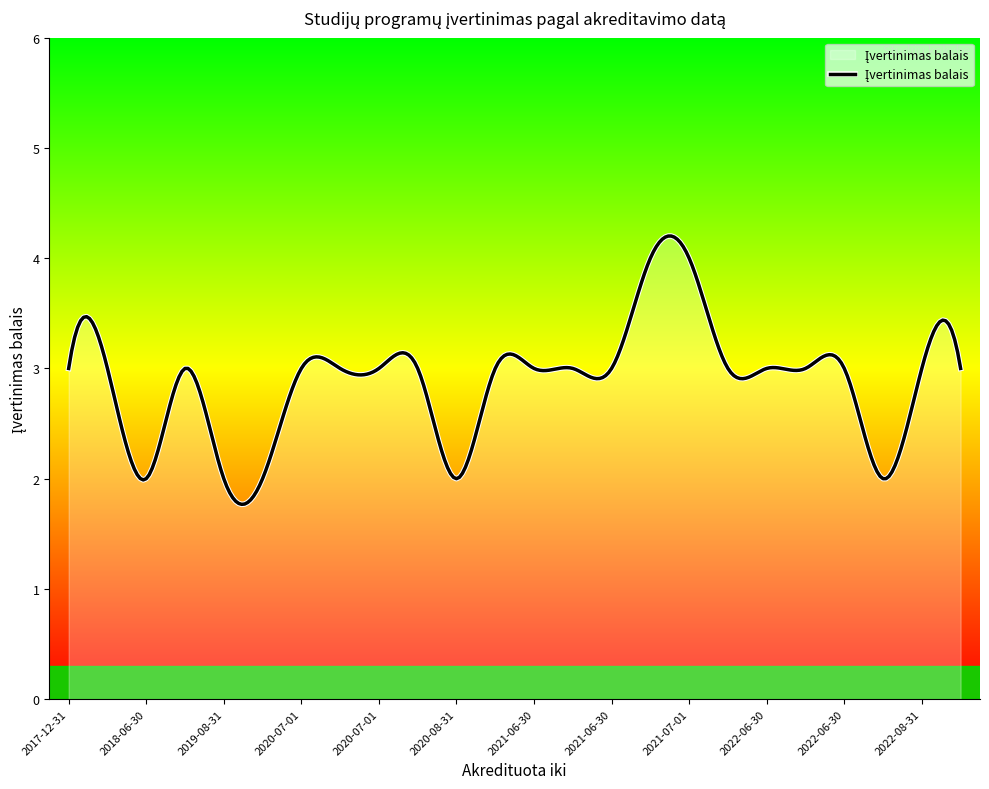

What is the maximum value shown in the chart?

4.2